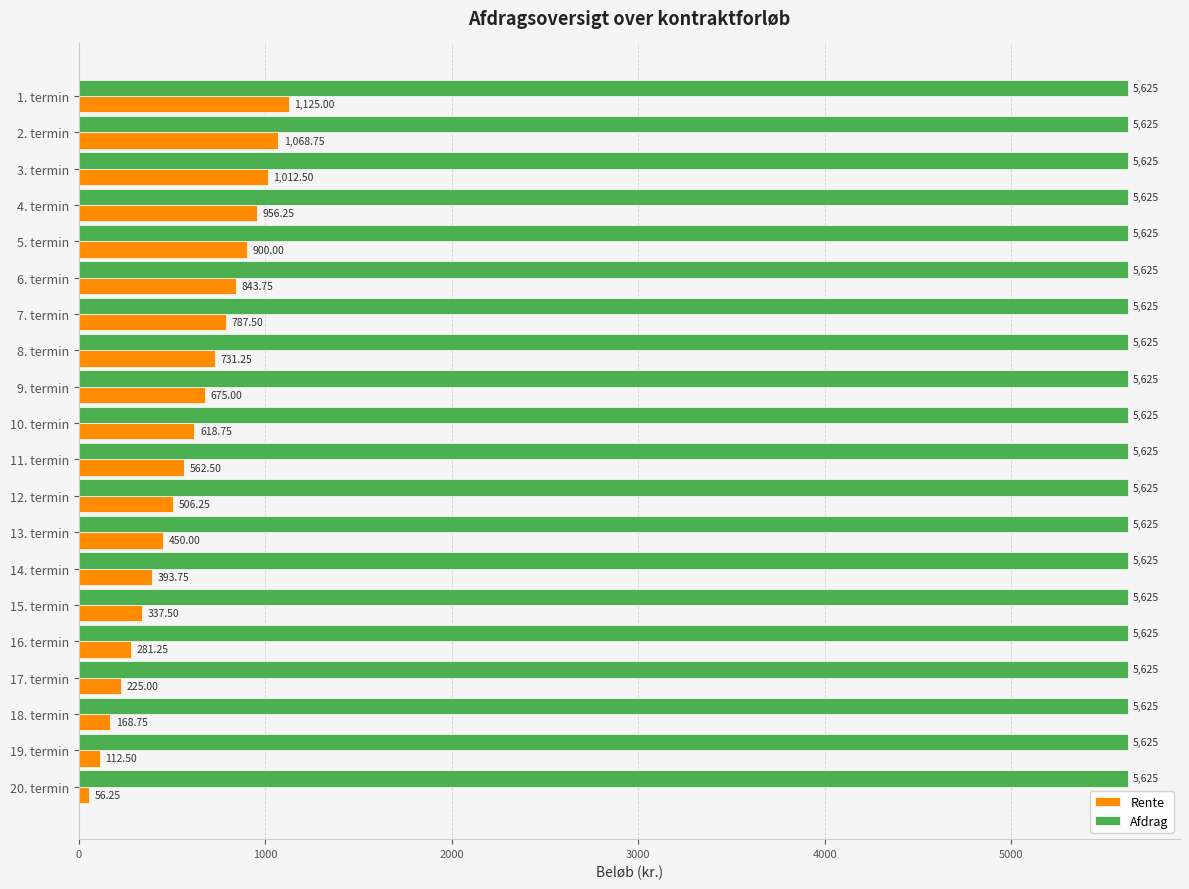

Between 2. termin and 3. termin, which series saw the biggest shift?

Rente